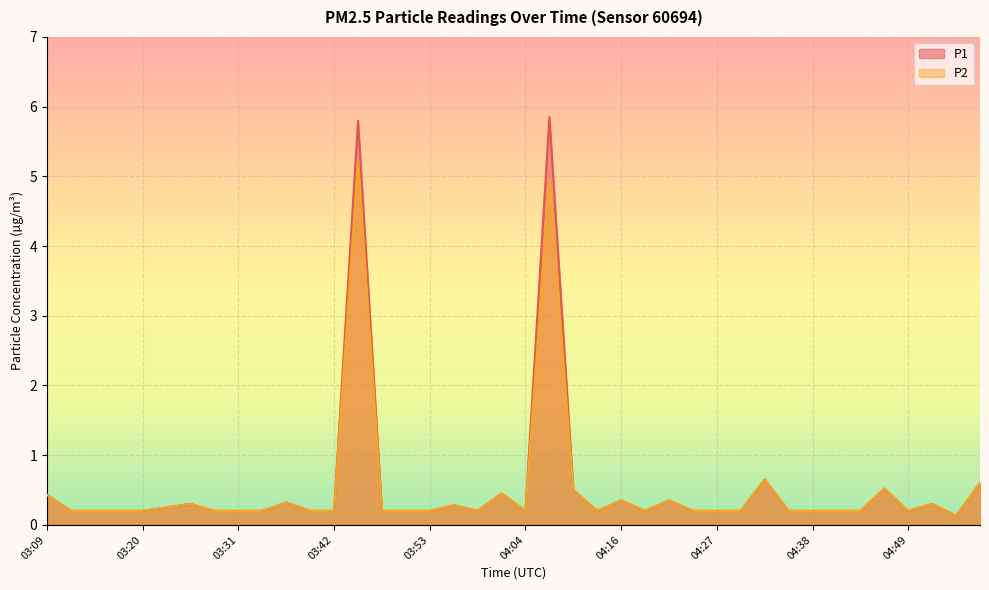

At 04:55, list the series in order from largest to smallest.

P1, P2